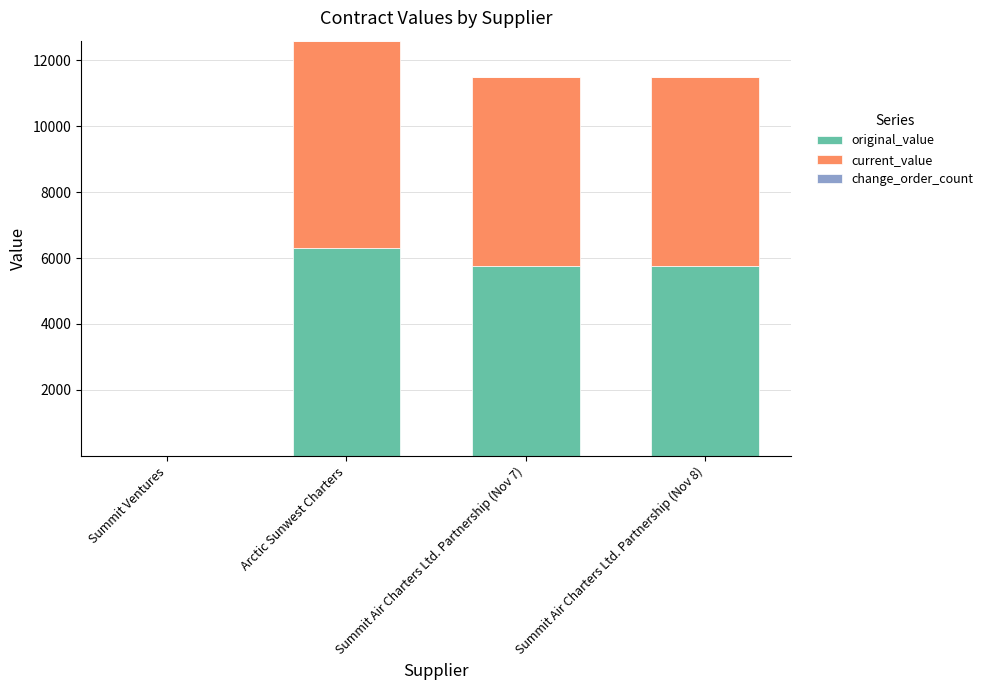

What is the approximate value of original_value at Summit Air Charters Ltd. Partnership (Nov 7)?

5743.7